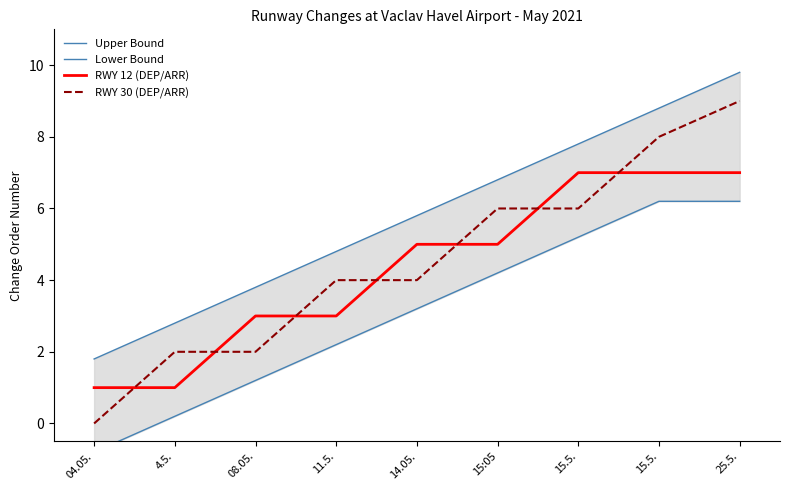

What is the total value across all series at 04.05.?

2.0